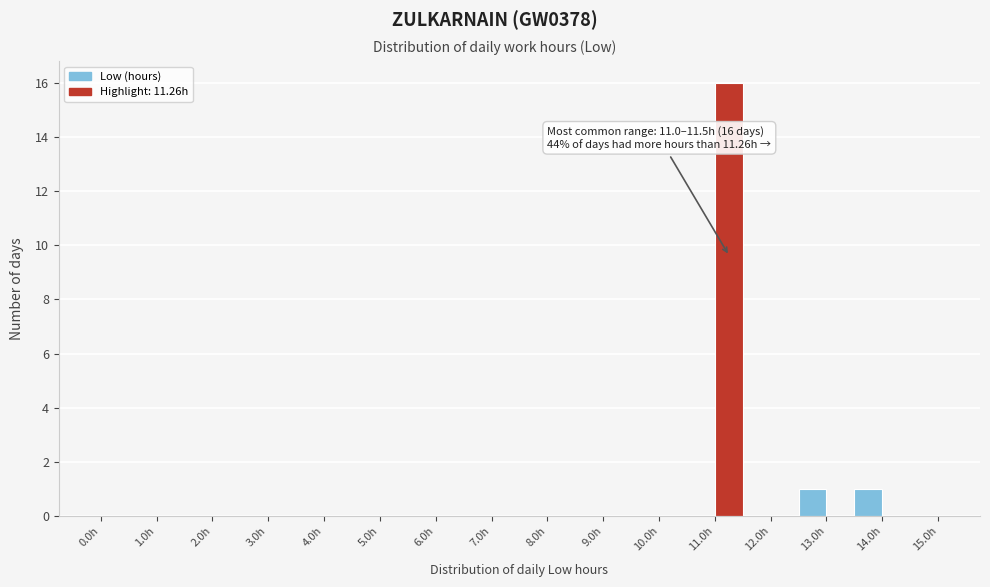

Over which range of the x-axis is the bar tallest?

11.0 to 11.5